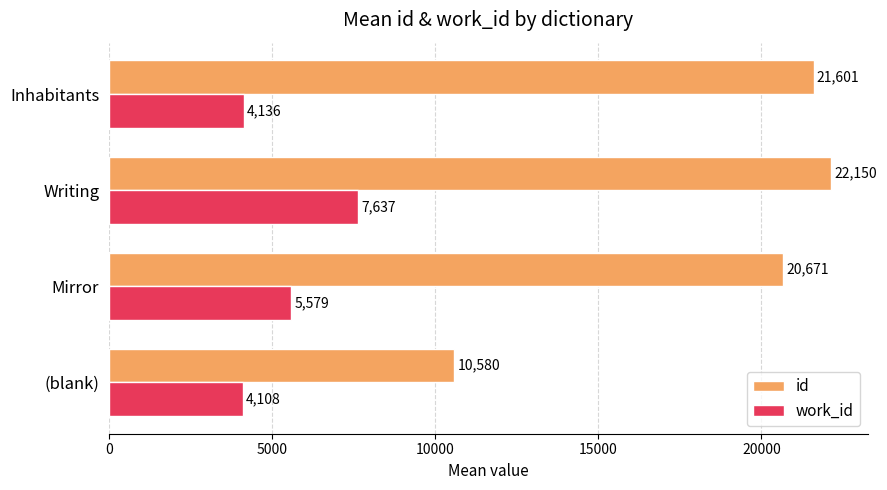

List the series in order of their peak value, highest first.

id, work_id